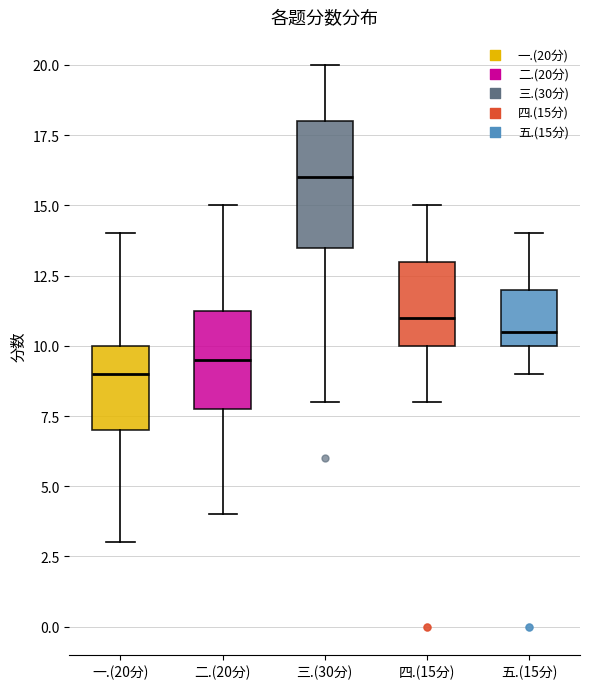

Reading left to right, read every box against the y-axis: the position of its median line, the range the box covers, and the ends of its whiskers. The values are not printed on the chart, so give them approximately, as read against the axis.

一.(20分): median 9.0, box 7.0 to 10.0, whiskers 3.0 to 14.0
二.(20分): median 9.5, box 8.0 to 11.5, whiskers 4.0 to 15.0
三.(30分): median 16.0, box 13.5 to 18.0, whiskers 8.0 to 20.0
四.(15分): median 11.0, box 10.0 to 13.0, whiskers 8.0 to 15.0
五.(15分): median 10.5, box 10.0 to 12.0, whiskers 9.0 to 14.0